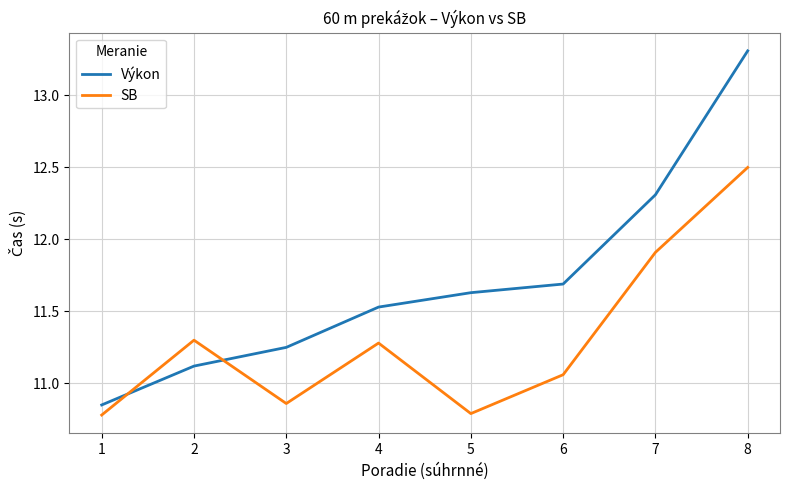

Is it true that SB equals 4.7 at 1?

False